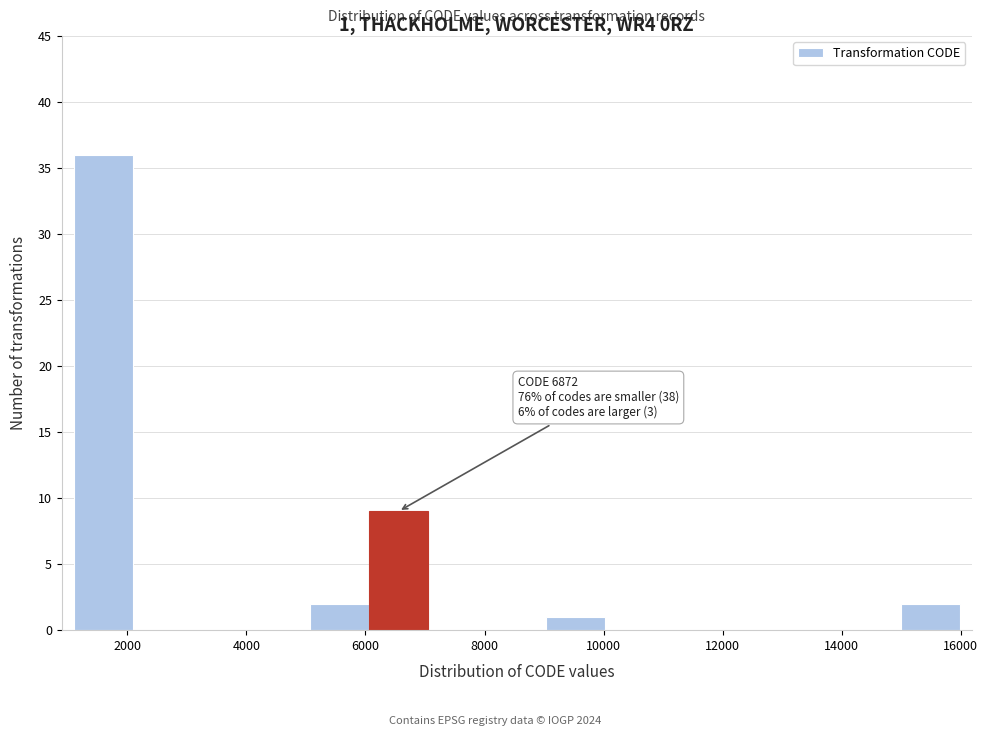

Over which range of the x-axis is the bar tallest?

1200 to 2000